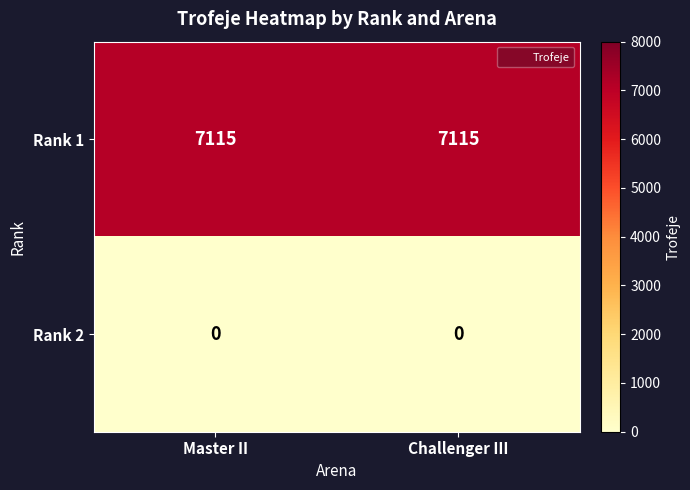

List the series in order of their overall mean, lowest first.

Rank 2, Rank 1